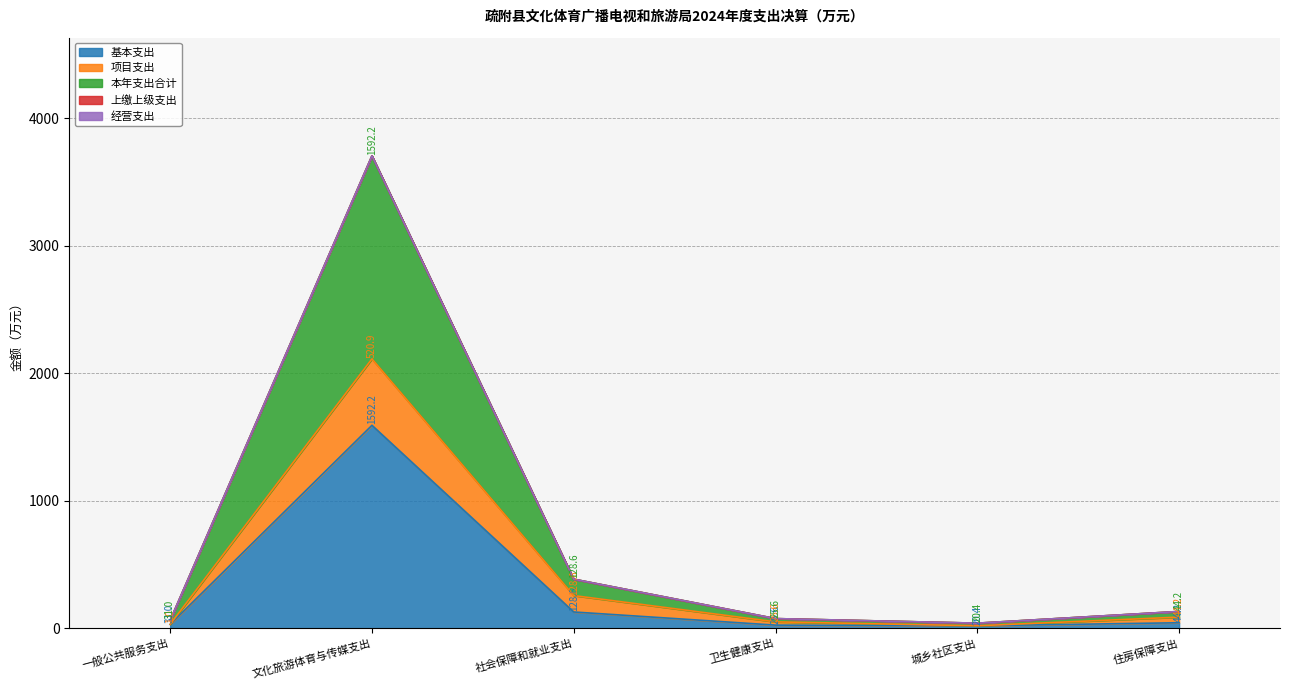

List the labels in order of 本年支出合计 value, largest first.

文化旅游体育与传媒支出, 社会保障和就业支出, 住房保障支出, 卫生健康支出, 一般公共服务支出, 城乡社区支出